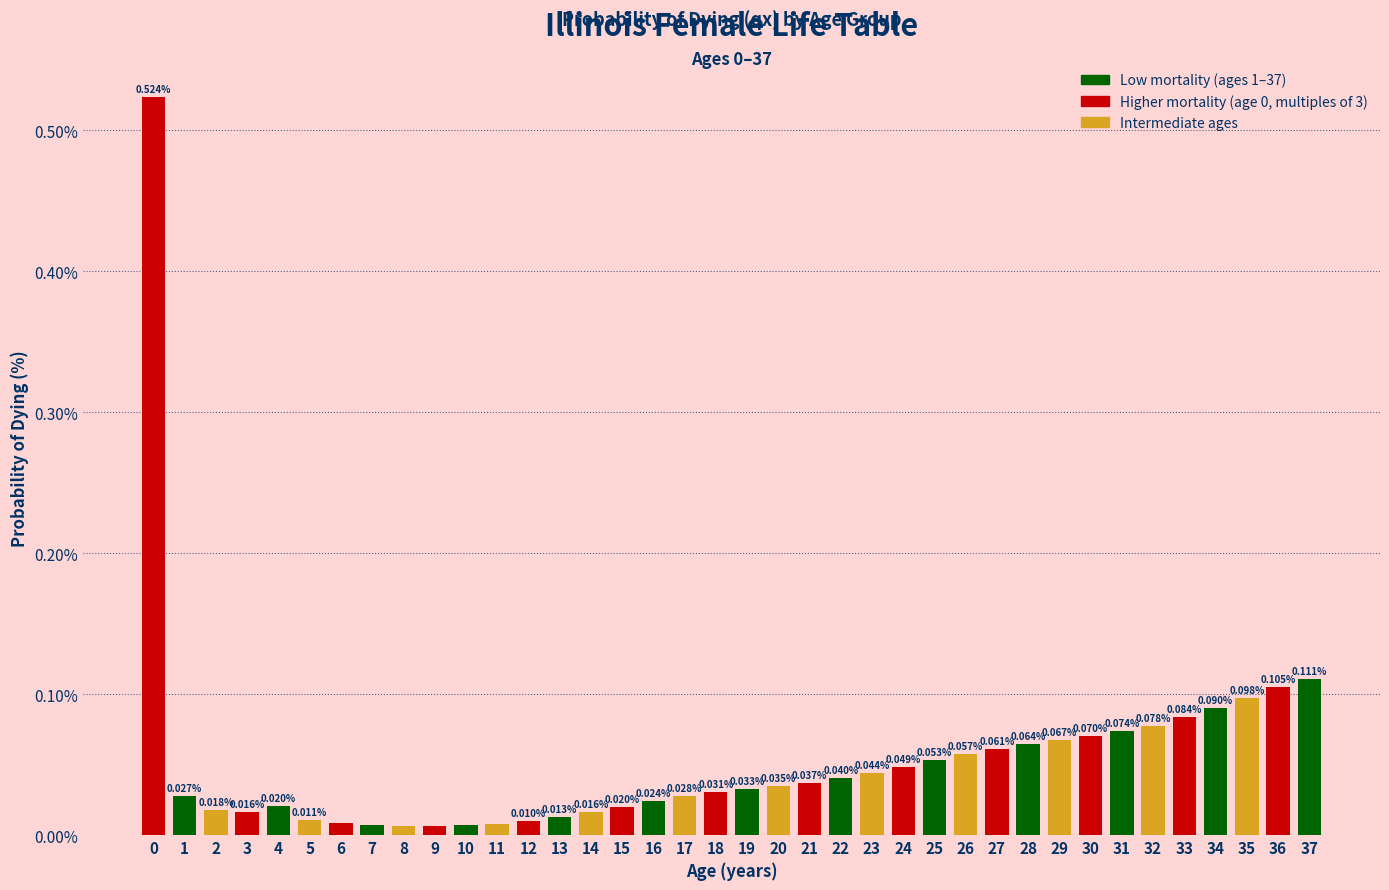

Which has a higher value, 29 or 7?

29